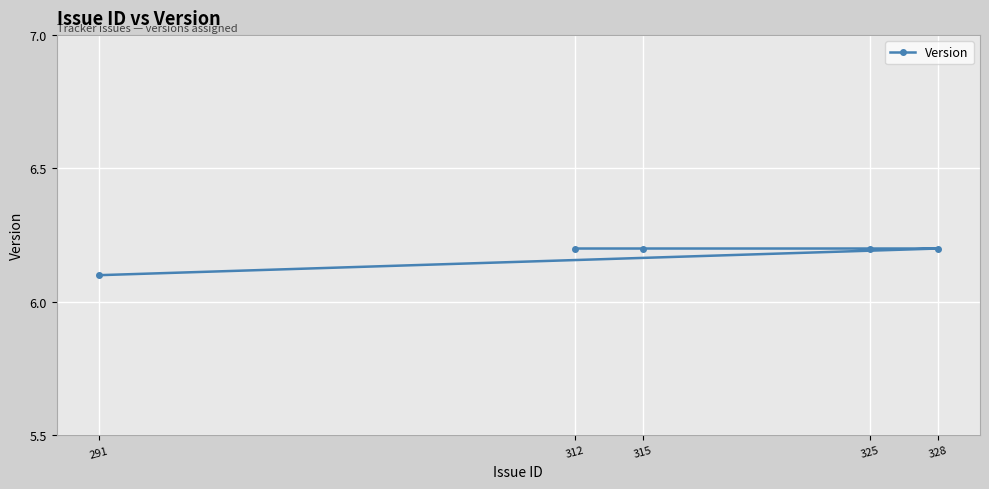

Reading left to right, list all the values displayed in this chart.

291=6.1	312=6.2	315=6.2	325=6.2	328=6.2